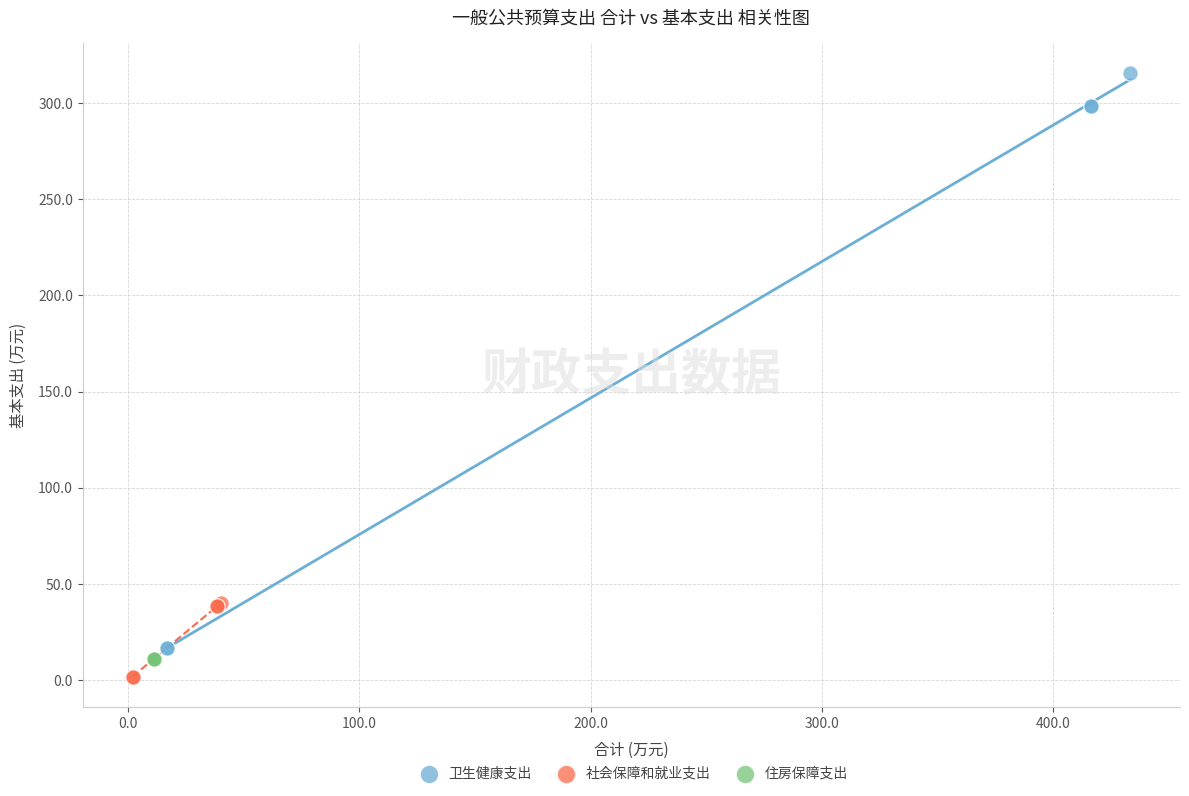

Which series contains the highest Y value?

卫生健康支出